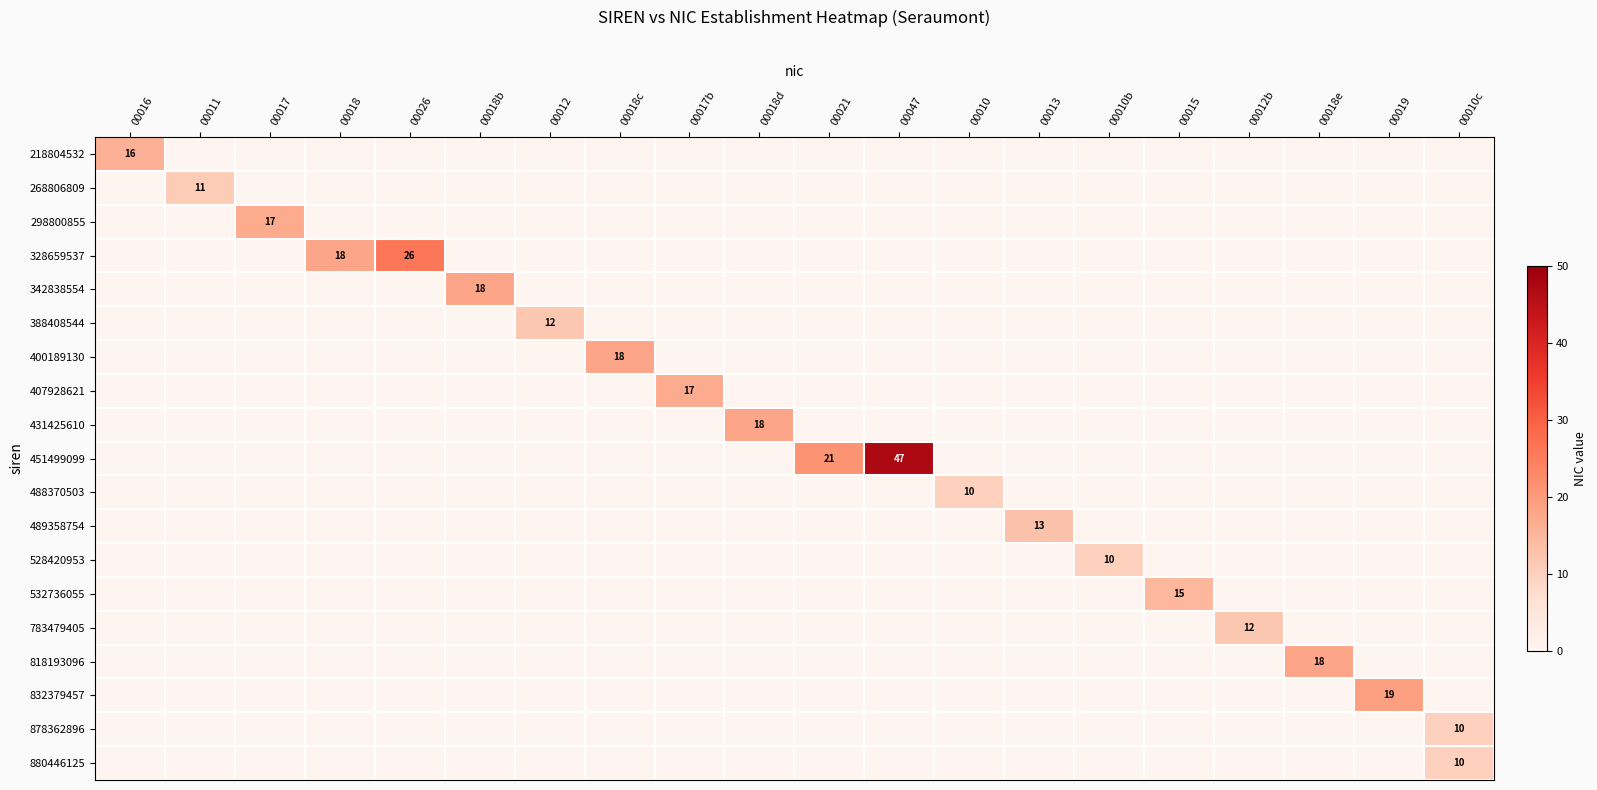

Between 00018 and 00018d, which series saw the biggest shift?

328659537